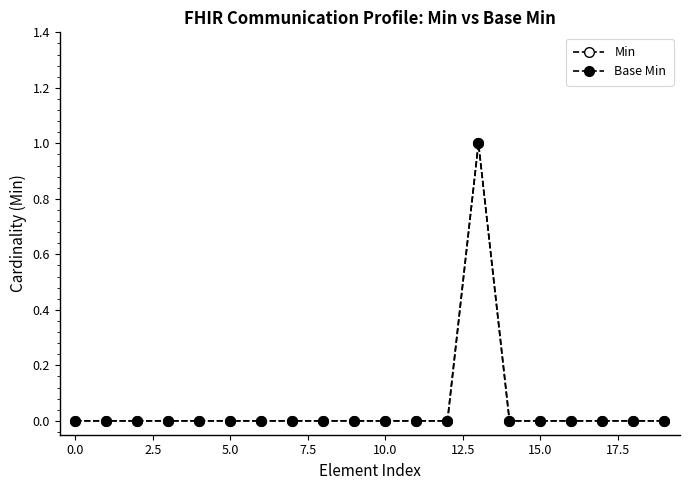

Does the chart have visible grid lines?

No